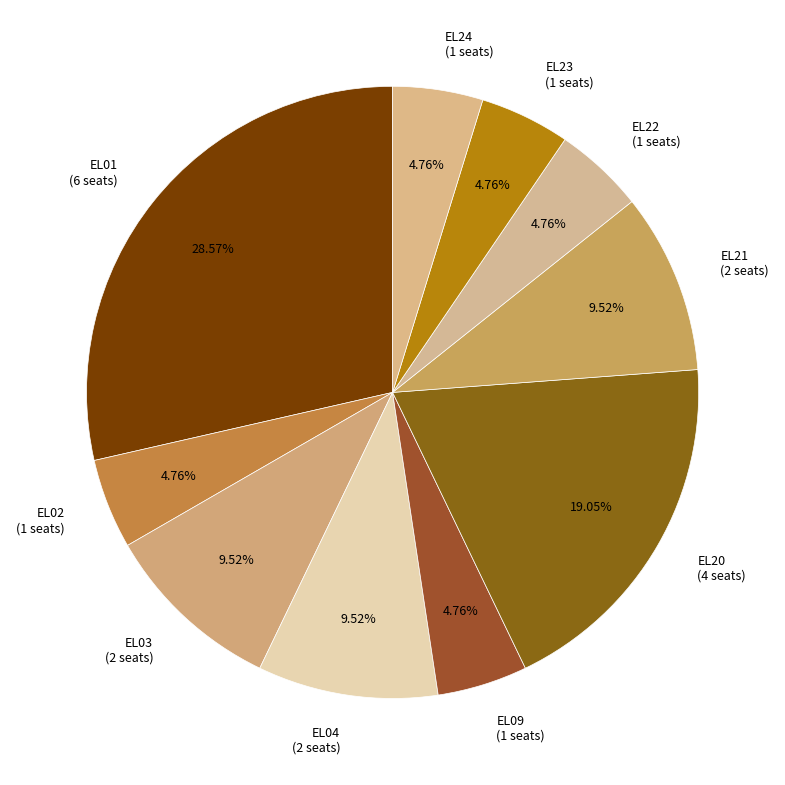

Is it true that EL01 is 29% of the pie?

True